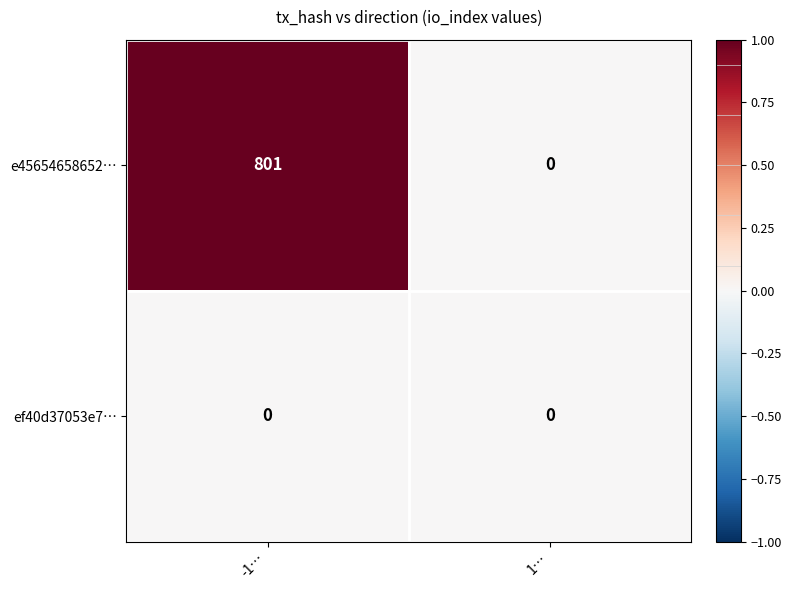

What is the greatest value displayed?

801